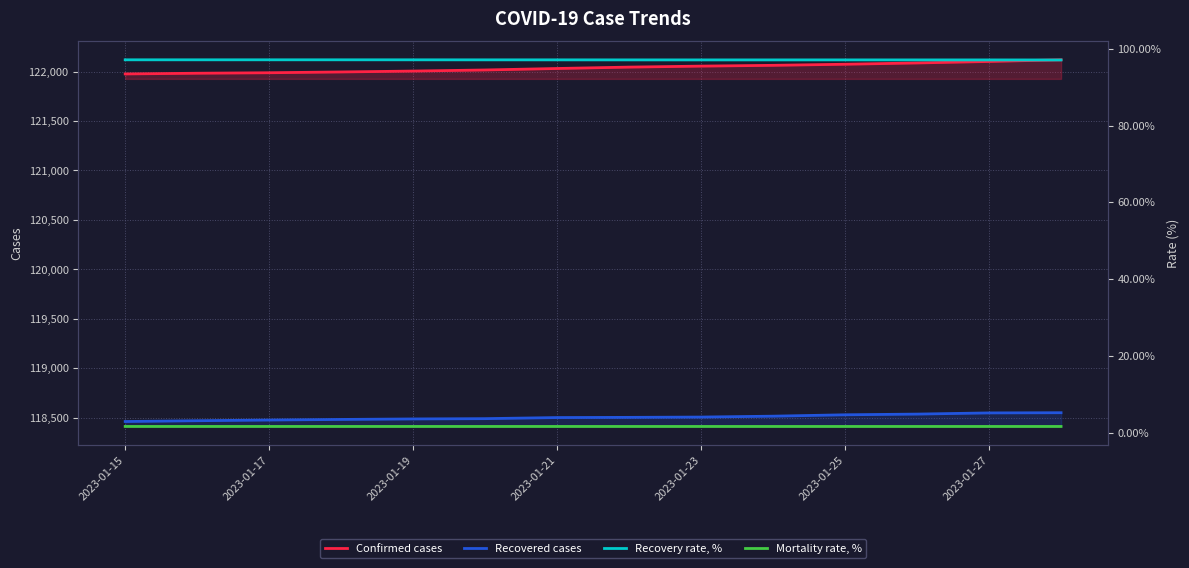

Is this an area chart (filled region under the line)?

No